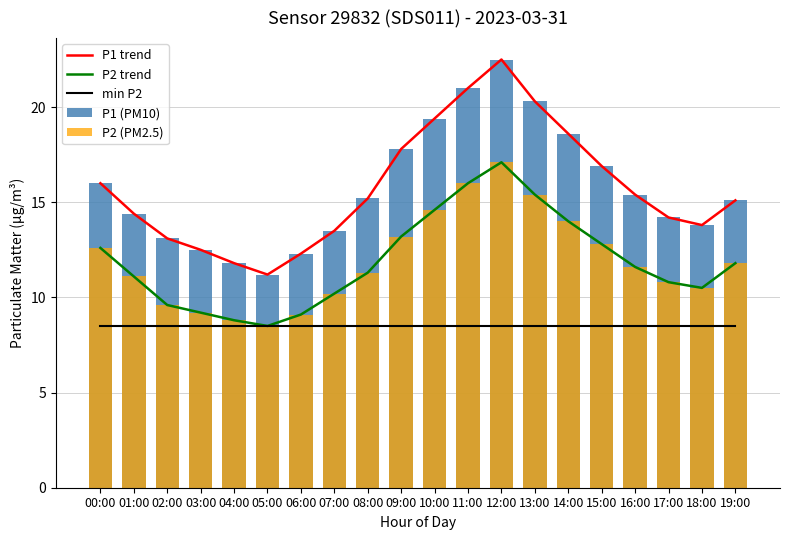

Which series has the widest spread of values?

P1 trend